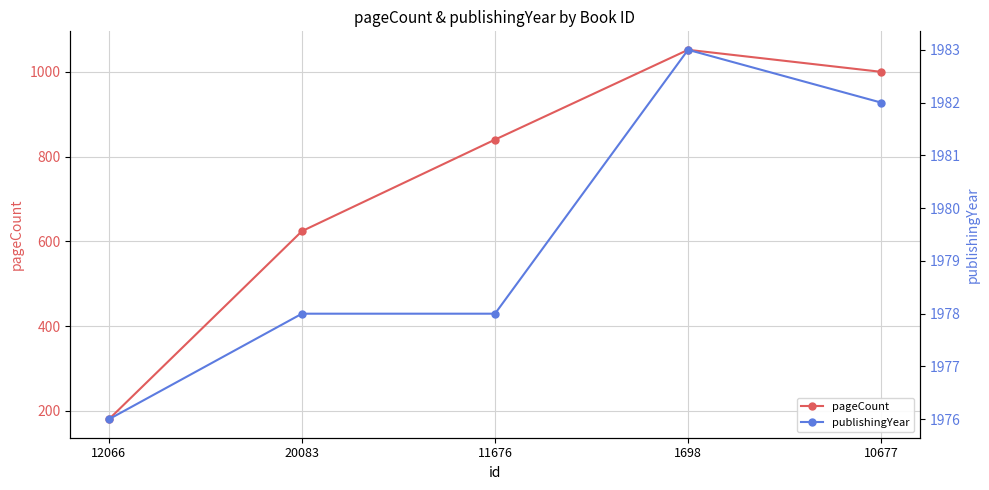

How many categories are shown in the chart?

5